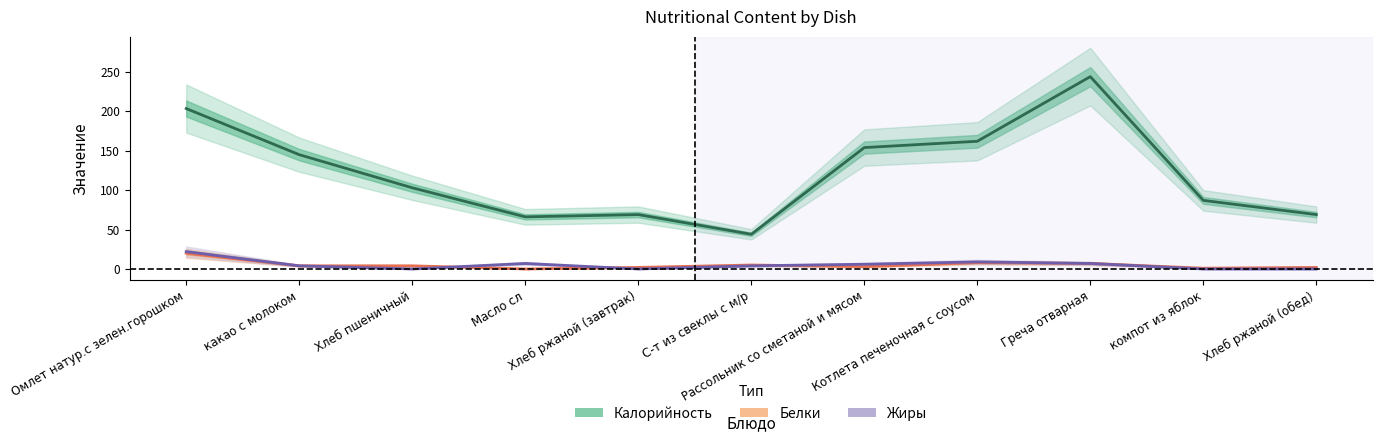

Which series has the largest total across all categories?

Калорийность